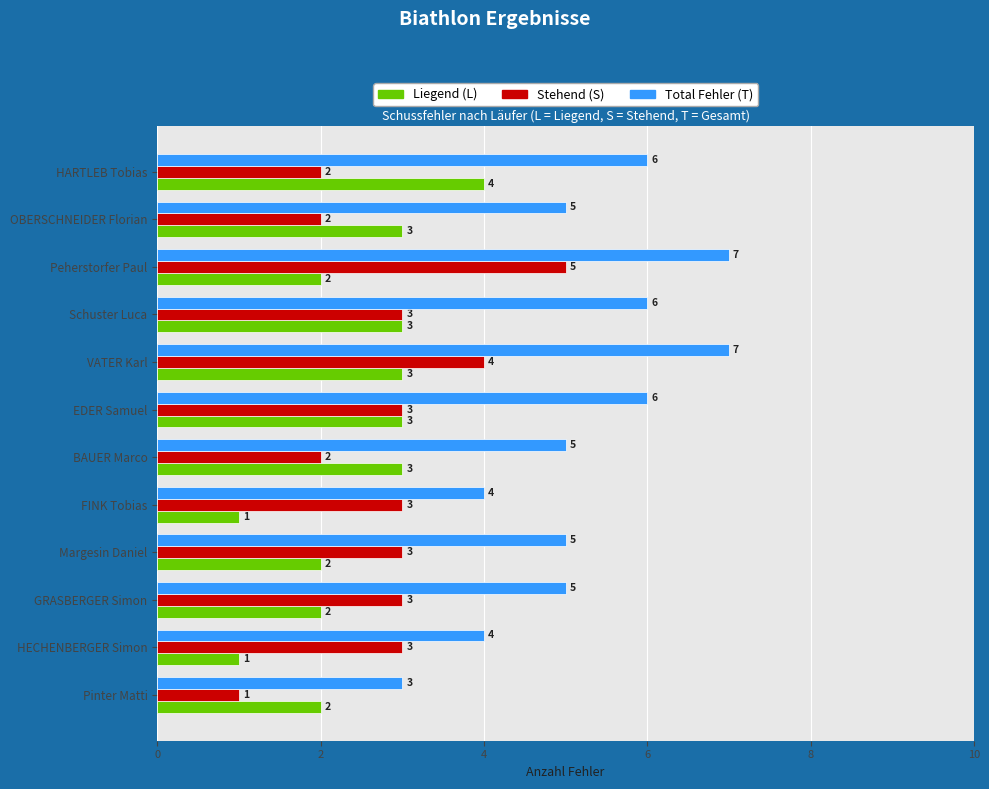

What value does the Total Fehler (T) series have at FINK Tobias?

4